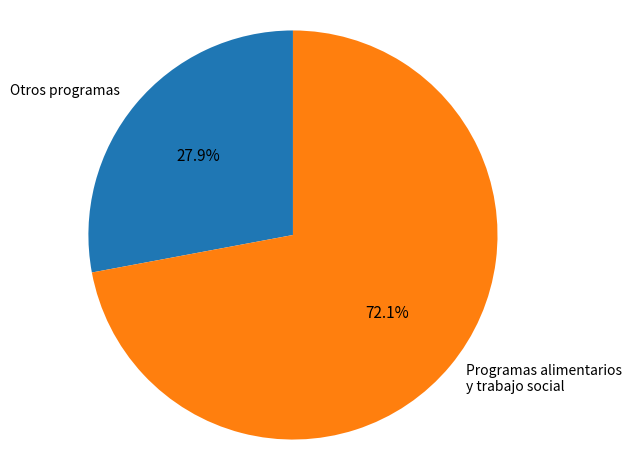

Rank the categories by value from lowest to highest.

Otros programas, Programas alimentarios y trabajo social